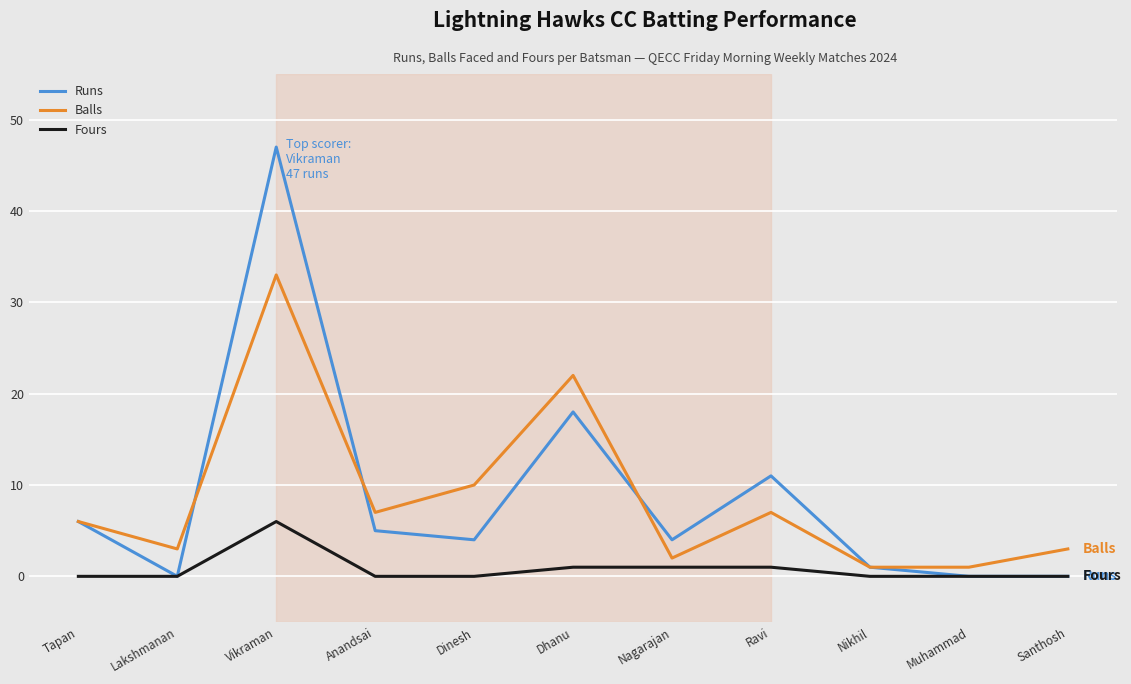

What value does the Balls series have at Dinesh, to the nearest 5?

10